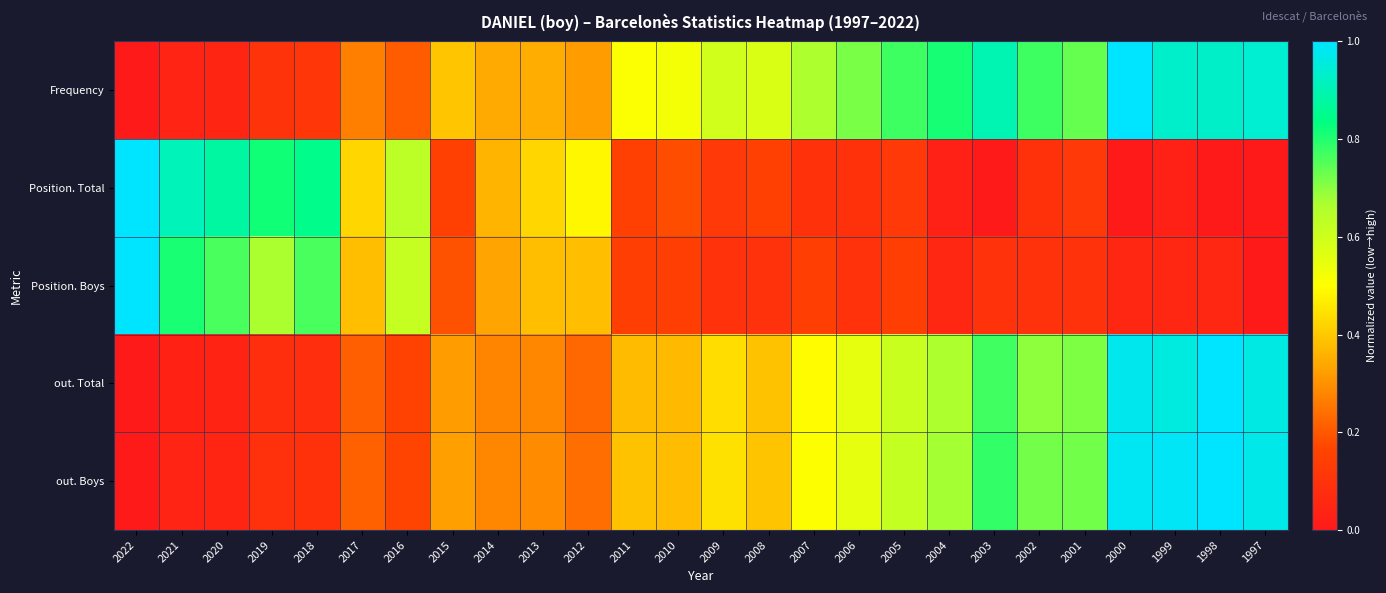

Reading right to left, transcribe all the data shown in this chart.

Frequency: 1997=0.9	1998=0.9	1999=0.9	2000=1.0	2001=0.7	2002=0.8	2003=0.9	2004=0.8	2005=0.8	2006=0.7	2007=0.7	2008=0.6	2009=0.6	2010=0.5	2011=0.5	2012=0.3	2013=0.3	2014=0.3	2015=0.4	2016=0.2	2017=0.3	2018=0.1	2019=0.1	2020=0.0	2021=0.0	2022=0.0
Position. Total: 1997=0.0	1998=0.0	1999=0.0	2000=0.0	2001=0.1	2002=0.1	2003=0.0	2004=0.0	2005=0.1	2006=0.1	2007=0.1	2008=0.2	2009=0.1	2010=0.2	2011=0.2	2012=0.5	2013=0.4	2014=0.4	2015=0.2	2016=0.6	2017=0.4	2018=0.8	2019=0.8	2020=0.9	2021=0.9	2022=1.0
Position. Boys: 1997=0.0	1998=0.0	1999=0.0	2000=0.0	2001=0.1	2002=0.1	2003=0.1	2004=0.0	2005=0.1	2006=0.1	2007=0.1	2008=0.1	2009=0.1	2010=0.1	2011=0.1	2012=0.4	2013=0.4	2014=0.3	2015=0.2	2016=0.6	2017=0.4	2018=0.8	2019=0.7	2020=0.8	2021=0.8	2022=1.0
out. Total: 1997=1.0	1998=1.0	1999=1.0	2000=1.0	2001=0.7	2002=0.7	2003=0.8	2004=0.7	2005=0.6	2006=0.5	2007=0.5	2008=0.4	2009=0.4	2010=0.4	2011=0.4	2012=0.2	2013=0.3	2014=0.3	2015=0.3	2016=0.2	2017=0.2	2018=0.1	2019=0.1	2020=0.0	2021=0.0	2022=0.0
out. Boys: 1997=1.0	1998=1.0	1999=1.0	2000=1.0	2001=0.7	2002=0.7	2003=0.8	2004=0.7	2005=0.6	2006=0.6	2007=0.5	2008=0.4	2009=0.4	2010=0.4	2011=0.4	2012=0.2	2013=0.3	2014=0.3	2015=0.3	2016=0.2	2017=0.2	2018=0.1	2019=0.1	2020=0.0	2021=0.0	2022=0.0